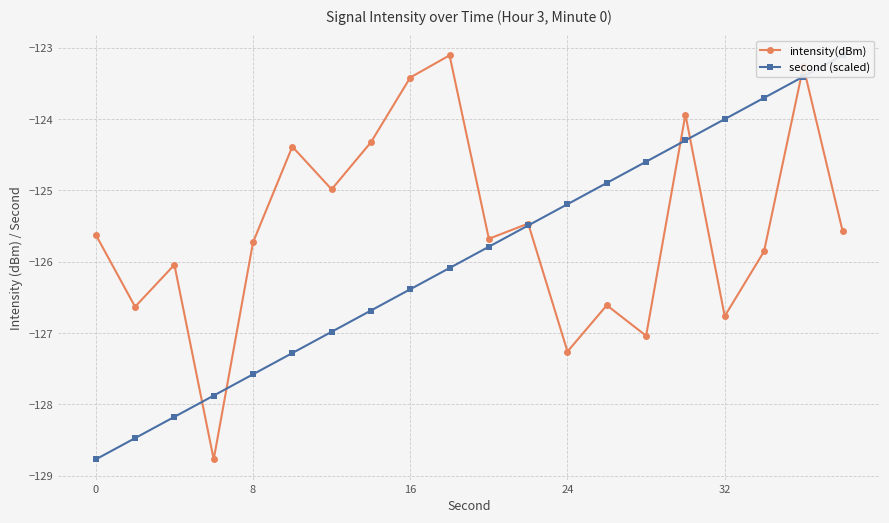

List the series in order of their peak value, lowest first.

intensity(dBm), second (scaled)